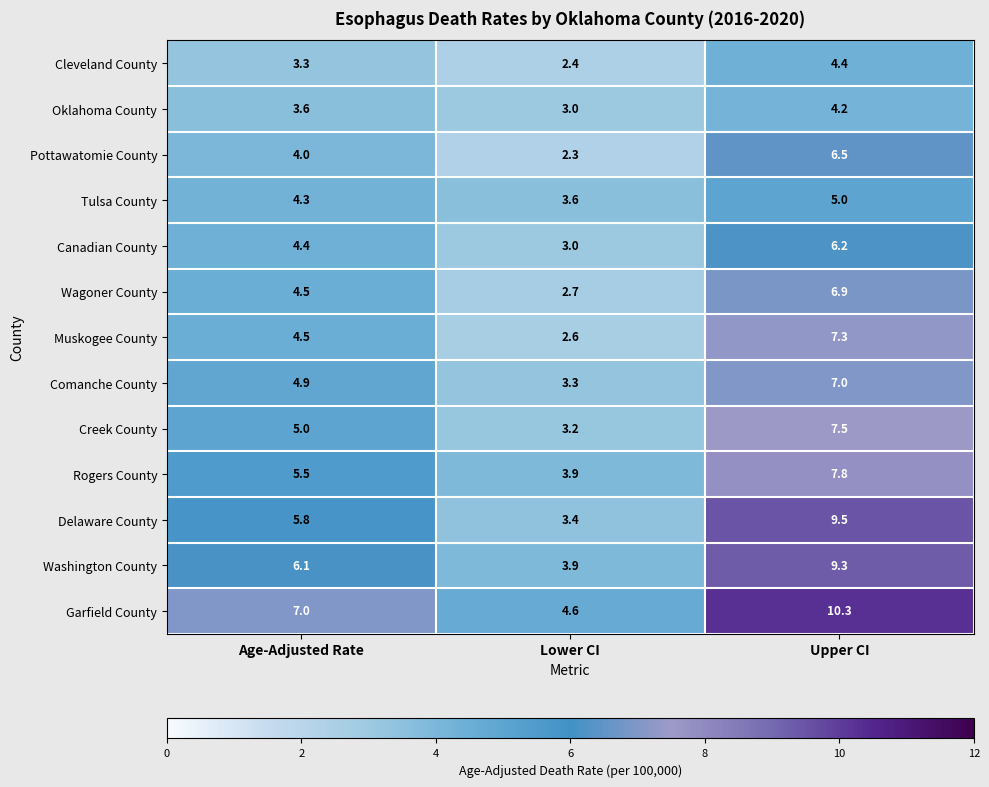

Which series has the widest spread of values?

Delaware County